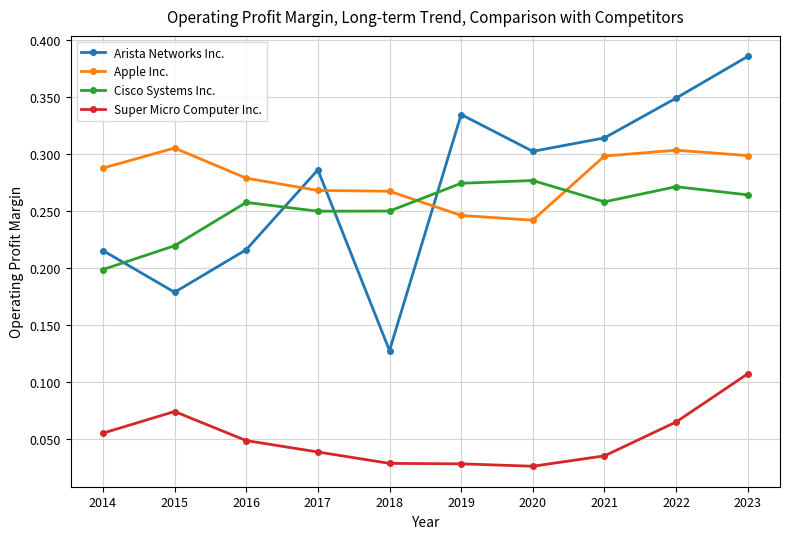

True or false: Arista Networks Inc. has more than 0 interior local peaks.

True